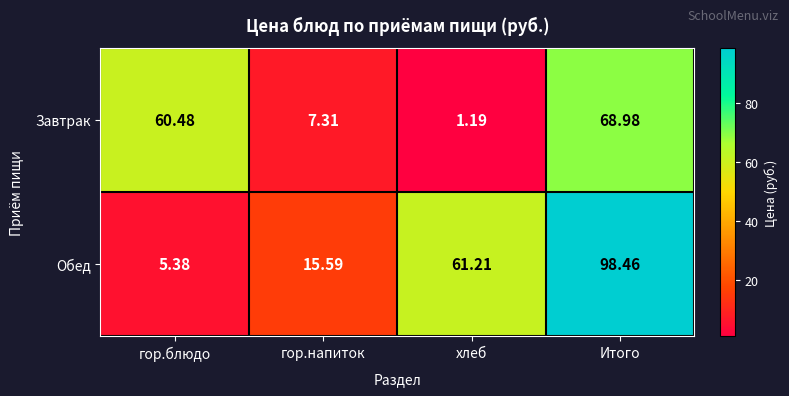

Which series has the largest range (max minus min)?

Обед